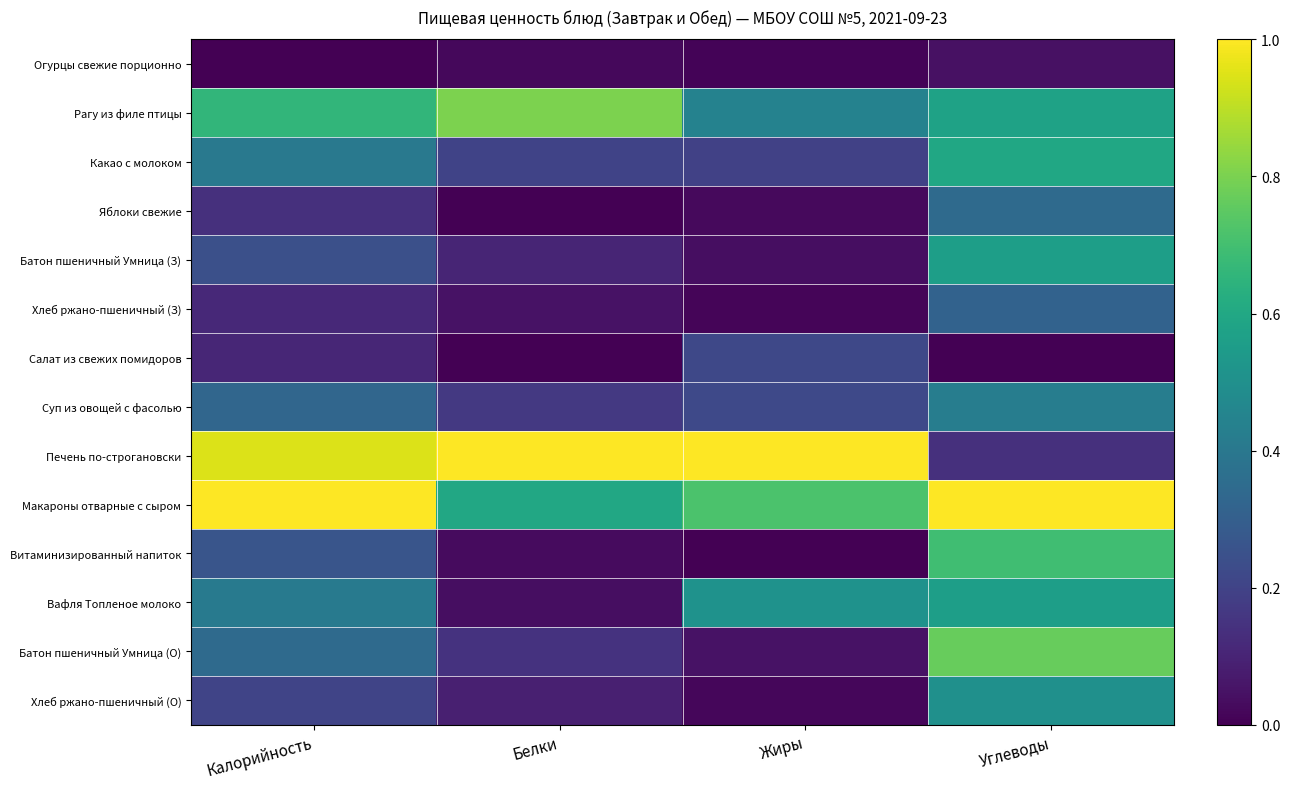

Which series has the widest spread of values?

Печень по-строгановски